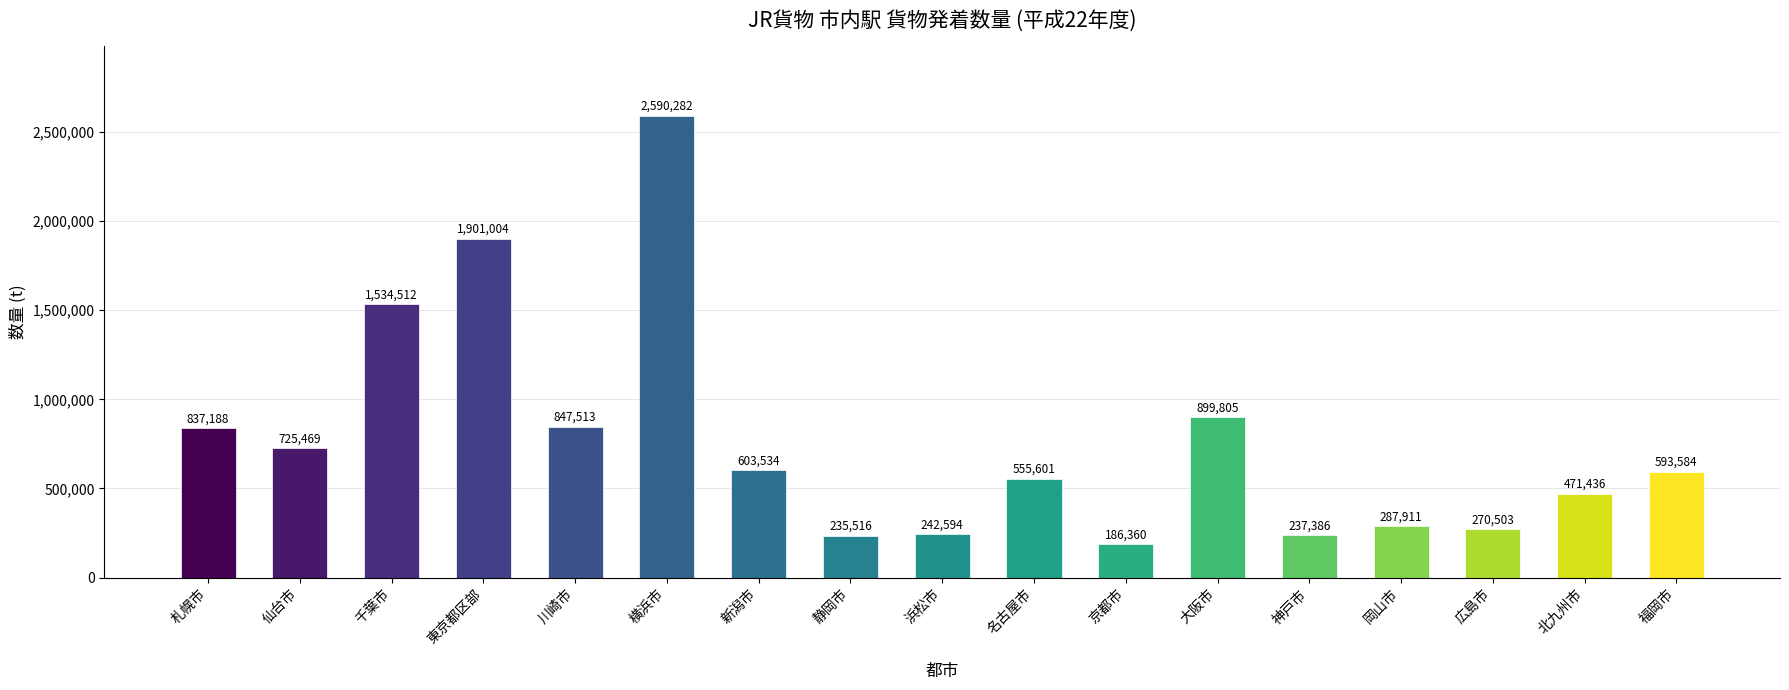

What is the label of the 9th bar from the right?

浜松市